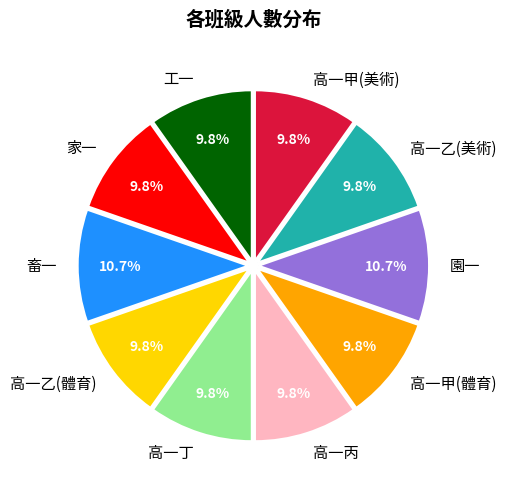

Combined, do 高一乙(體育) and 高一丙 account for over 50%?

No